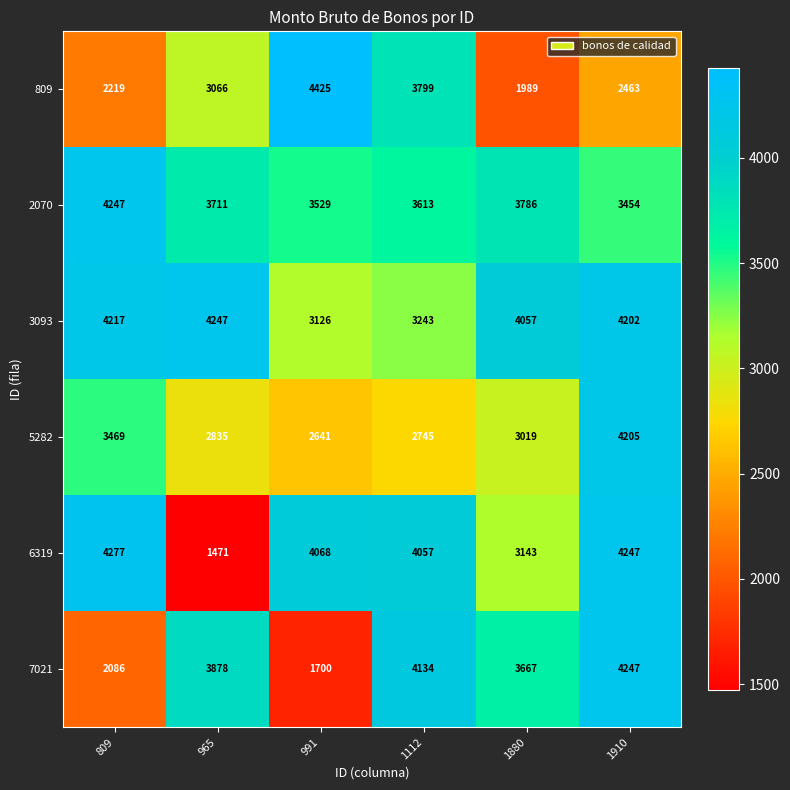

At which label does 809 reach its minimum?

1880